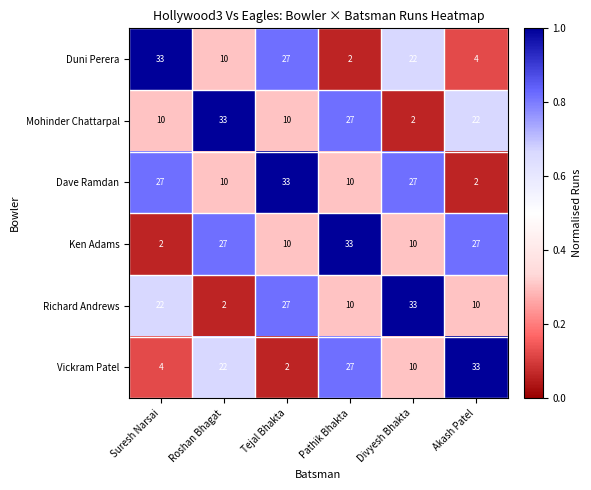

What is the highest value of the Ken Adams series?

33